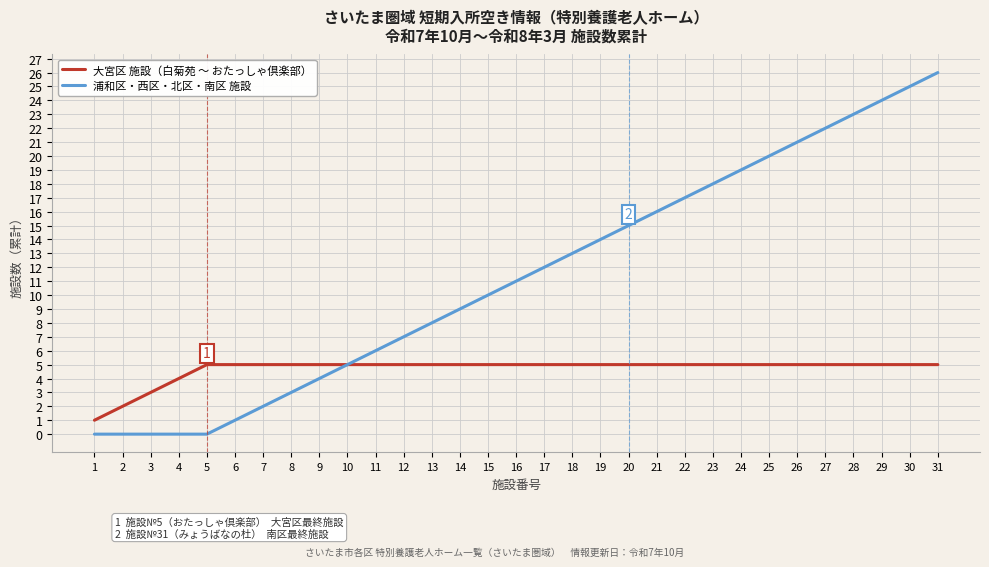

What is the sum of all 大宮区 施設（白菊苑 ～ おたっしゃ倶楽部） values?

145